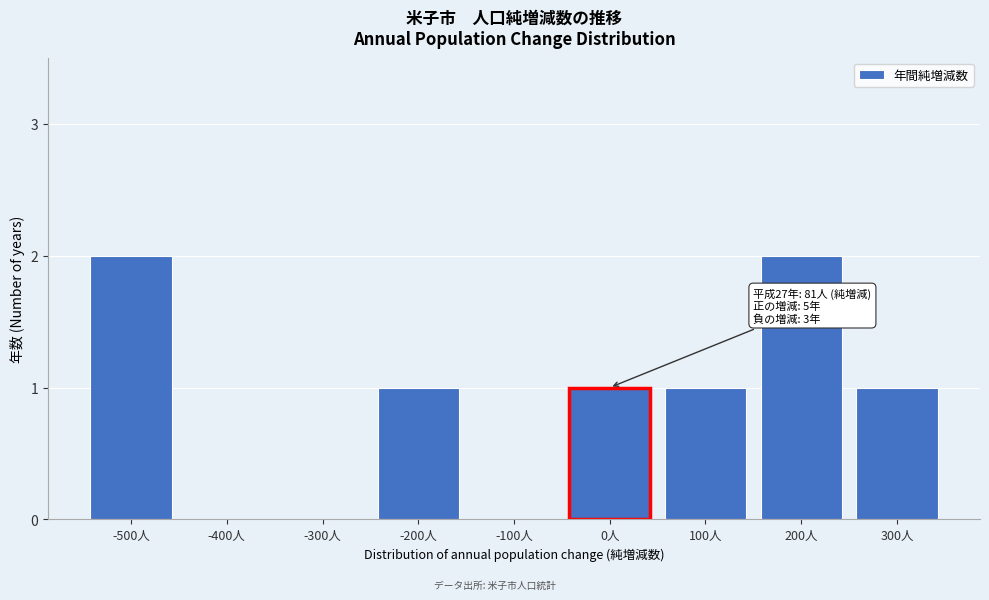

Reading right to left, transcribe all the data shown in this chart.

300人=1	200人=2	100人=1	0人=1	-100人=0	-200人=1	-300人=0	-400人=0	-500人=2